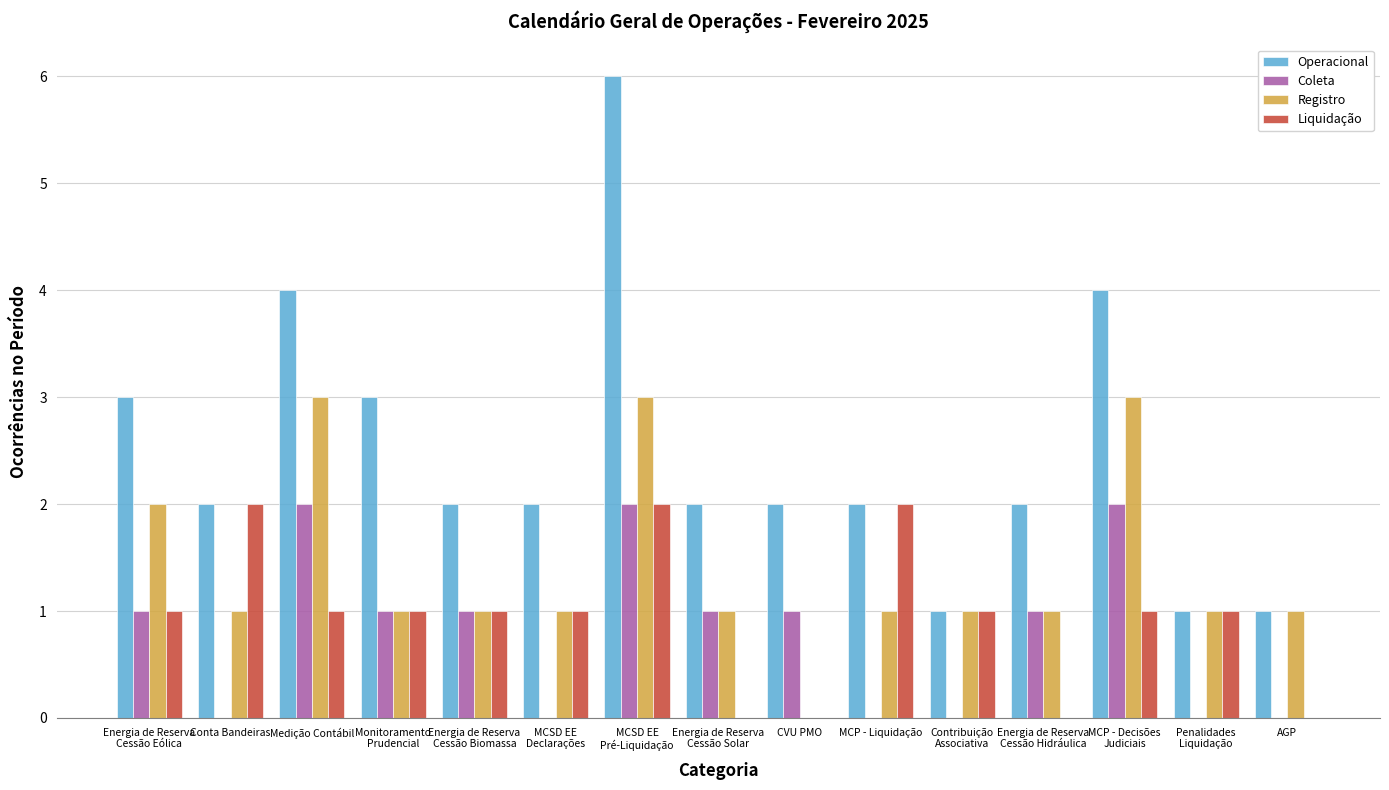

True or false: Operacional has a value of 2 at Energia de Reserva
Cessão Hidráulica.

True